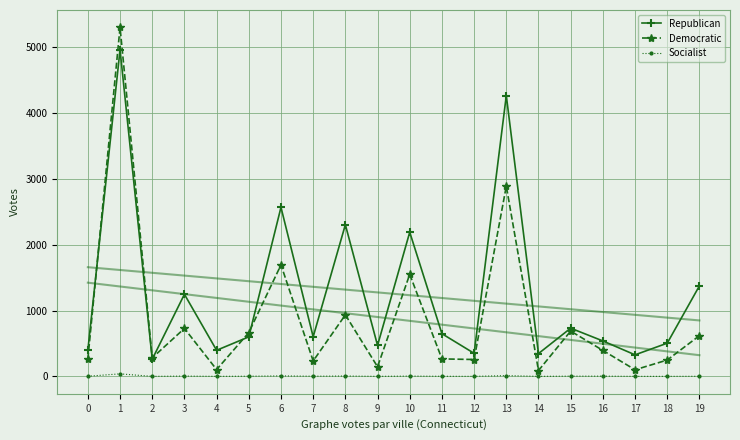

What are all the series names shown in the legend?

Republican, Democratic, Socialist